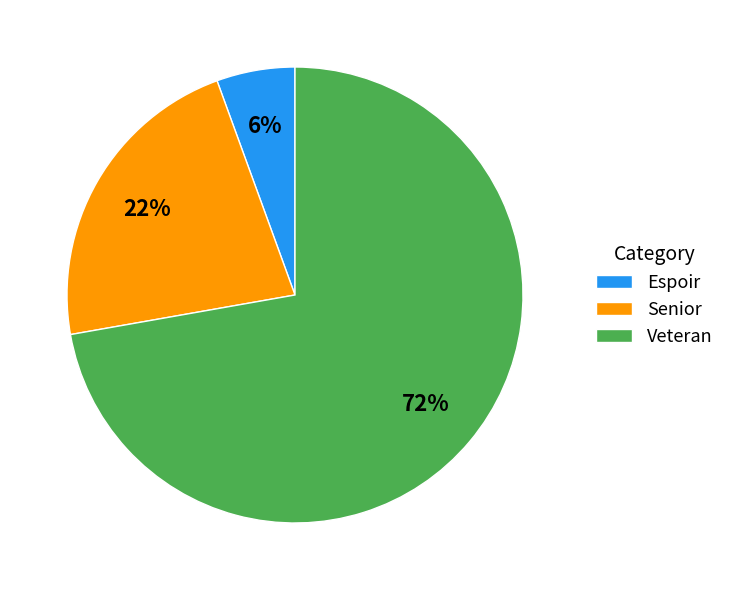

Which has a higher value, Senior or Espoir?

Senior